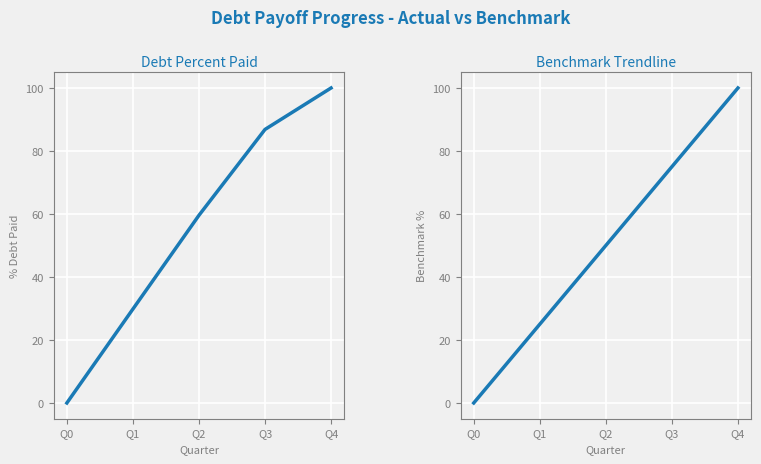

Is the value of DebtPercentPaid at Q1 greater than the value of BenchmarkTrendline at Q4?

No